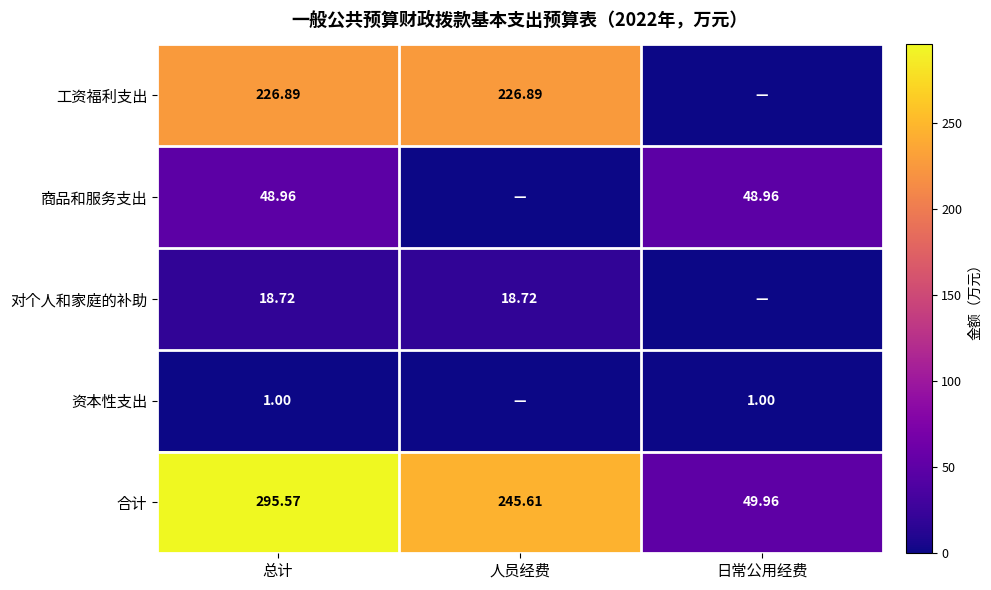

How many values in the 商品和服务支出 series are below 48?

1